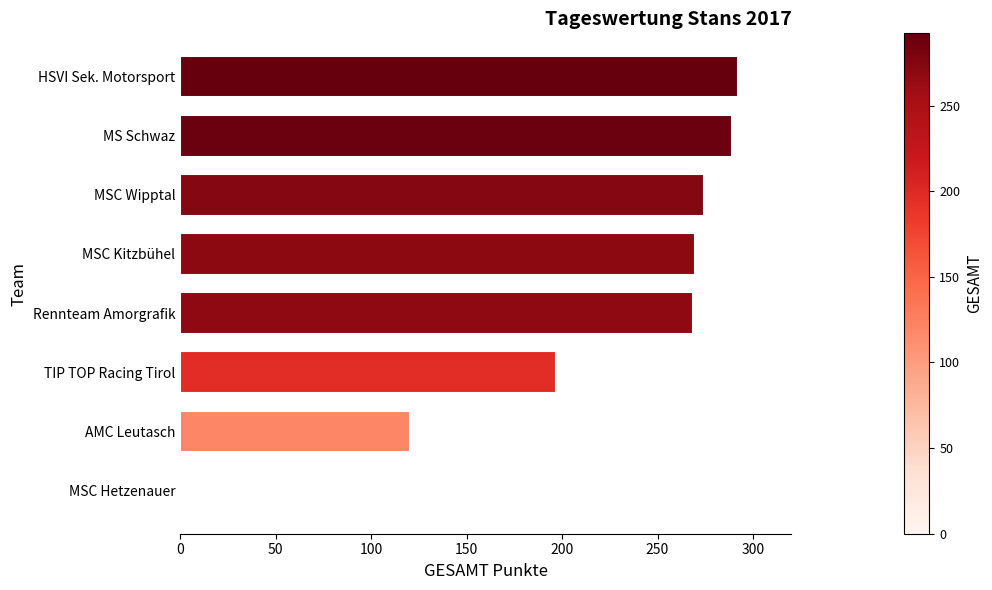

Which has a higher value, Rennteam Amorgrafik or AMC Leutasch?

Rennteam Amorgrafik